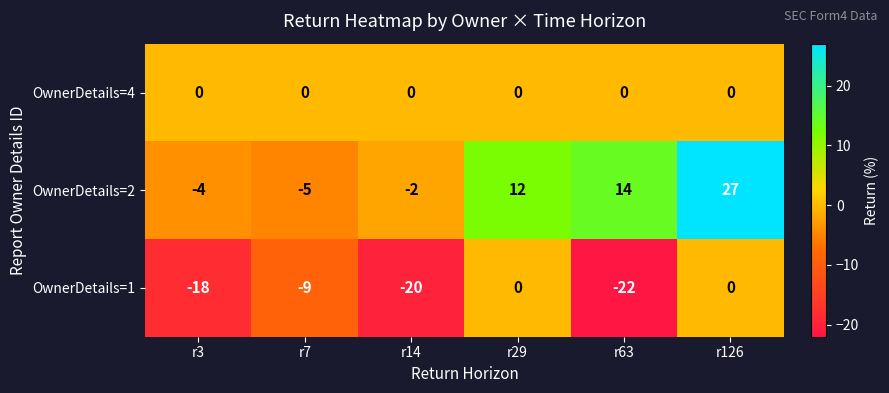

At which category is the sum across all series the highest?

r126